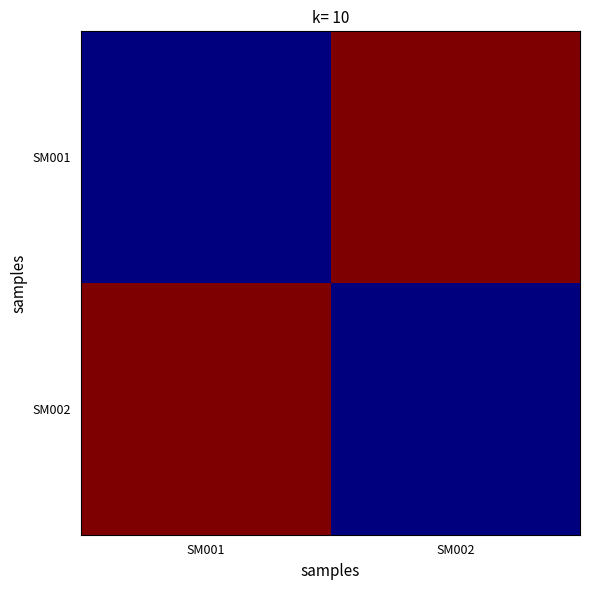

Which label corresponds to the smallest value in the chart?

SM001